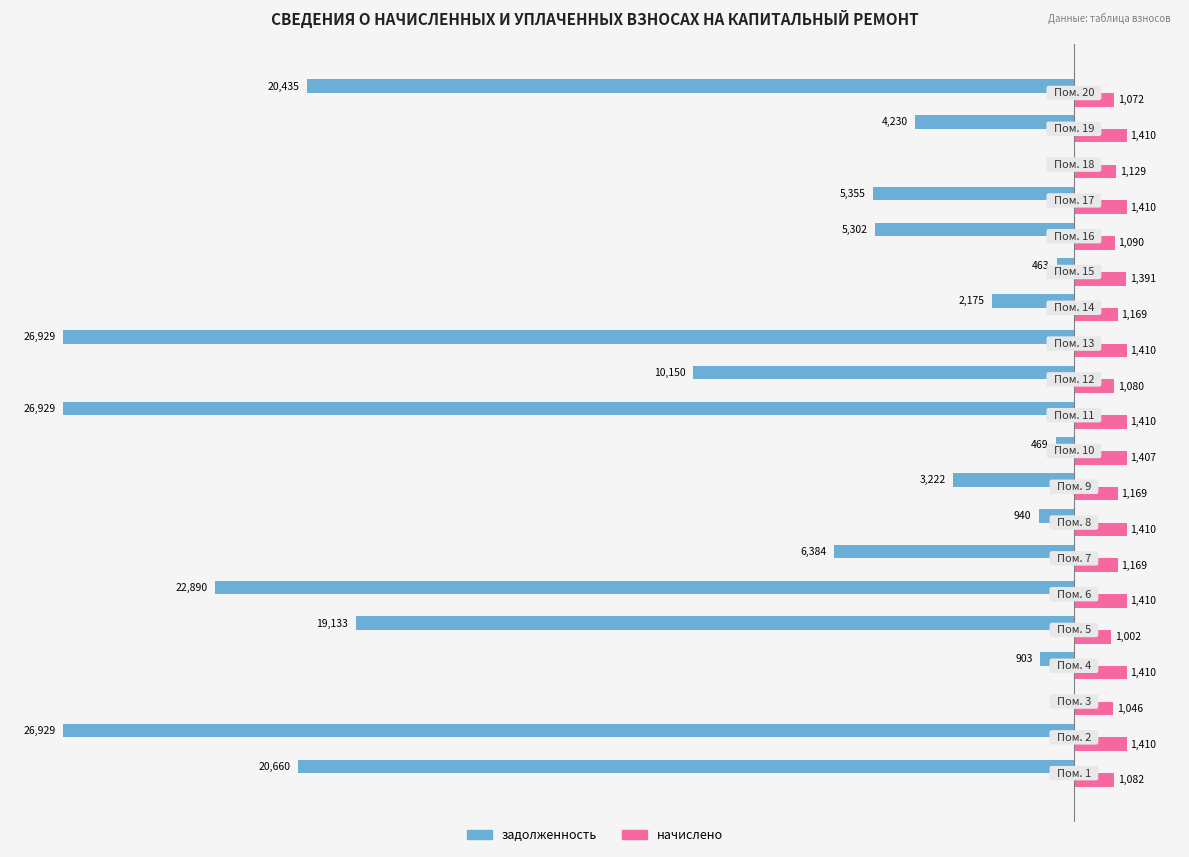

Reading left to right, what are all the values shown in this chart?

задолженность: -20659.8	-26929.2	0.0	-903.2	-19133.0	-22890.4	-6383.5	-940.1	-3221.5	-469.5	-26929.2	-10150.1	-26929.2	-2175.2	-463.3	-5302.5	-5355.0	0.0	-4230.4	-20434.9
начислено: 1081.8	1410.1	1046.1	1410.1	1001.9	1410.1	1168.6	1410.1	1168.6	1406.7	1410.1	1080.2	1410.1	1168.6	1391.4	1090.3	1410.1	1129.5	1410.1	1071.6